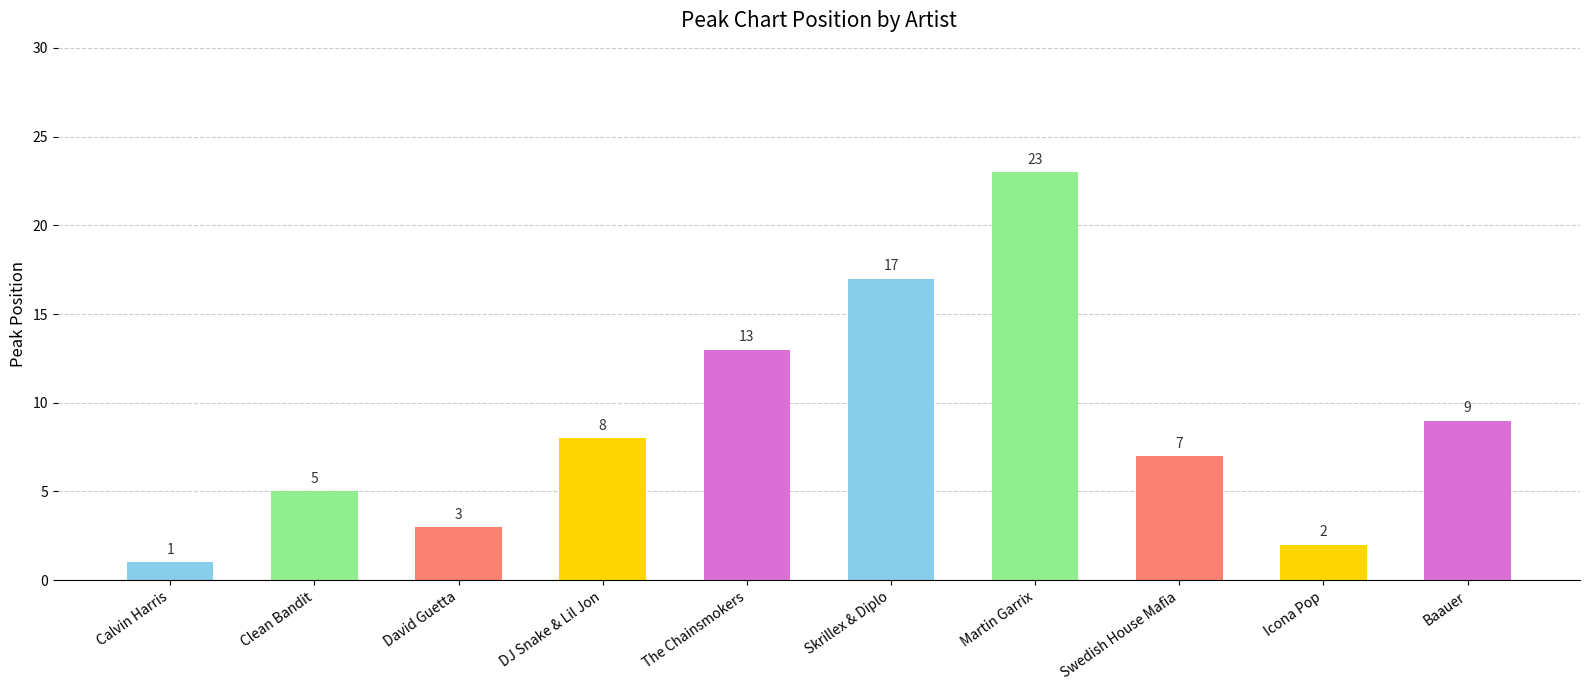

What is the value of the 10th bar from the left?

9